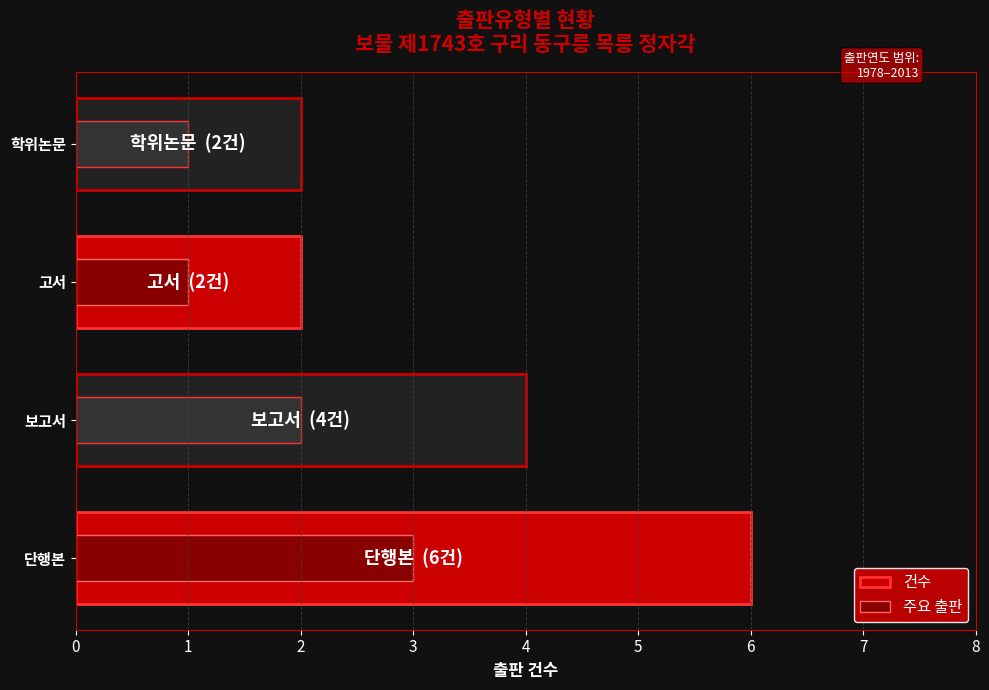

Which series has the largest total across all categories?

건수